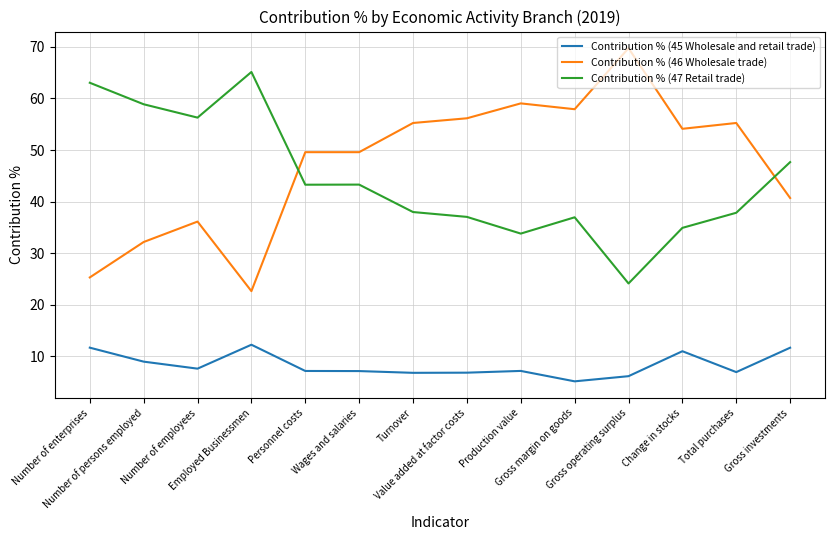

At how many categories does at least one series exceed 25?

14